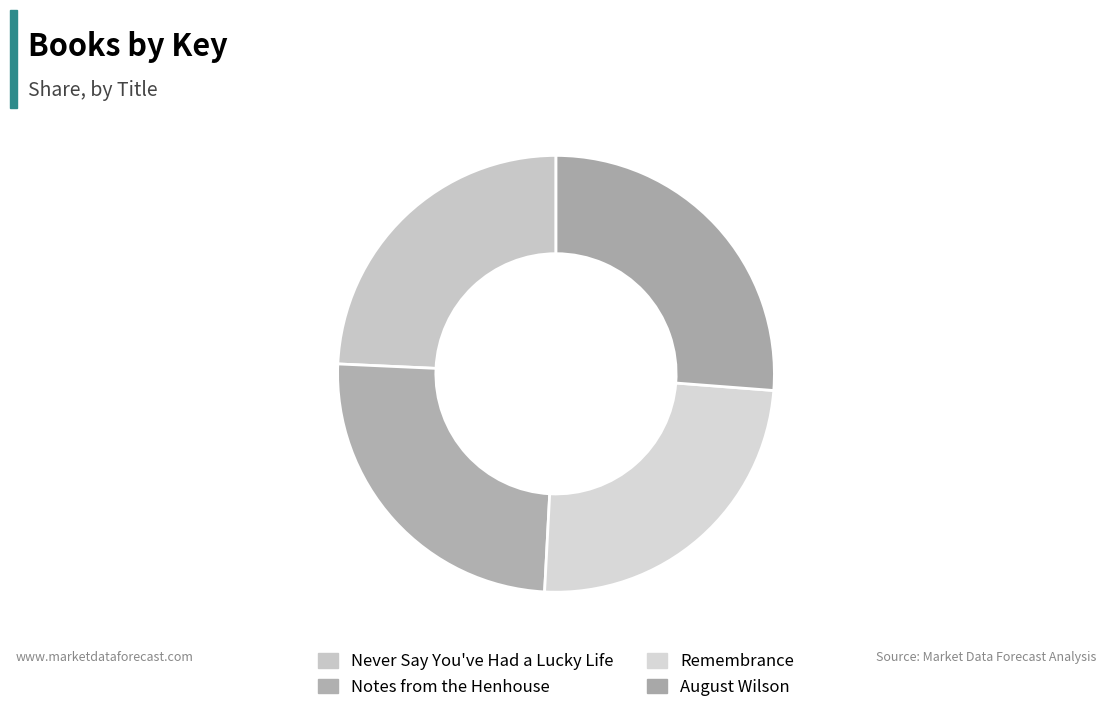

Does any single category account for the majority?

No